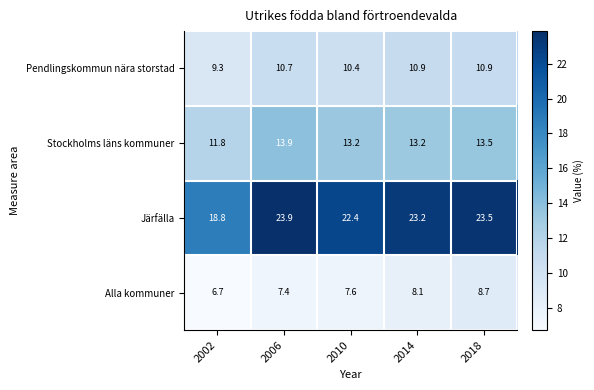

Reading right to left, transcribe all the data shown in this chart.

Pendlingskommun nära storstad: 2018=10.9	2014=10.9	2010=10.4	2006=10.7	2002=9.3
Stockholms läns kommuner: 2018=13.5	2014=13.2	2010=13.2	2006=13.9	2002=11.8
Järfälla: 2018=23.5	2014=23.2	2010=22.4	2006=23.9	2002=18.8
Alla kommuner: 2018=8.7	2014=8.1	2010=7.6	2006=7.4	2002=6.7